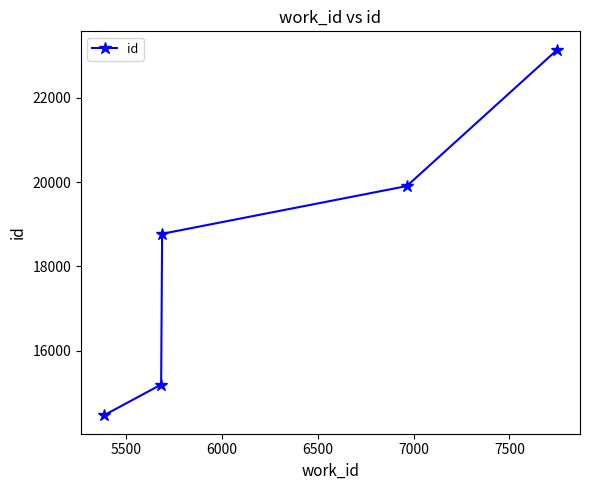

What is the sum of all values?

91493